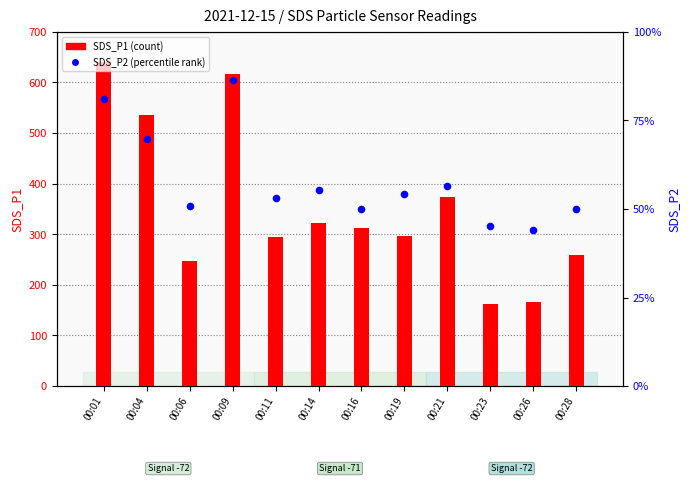

Is the value of SDS_P1 (count) at 00:14 greater than the value of SDS_P2 (percentile rank) at 00:14?

Yes